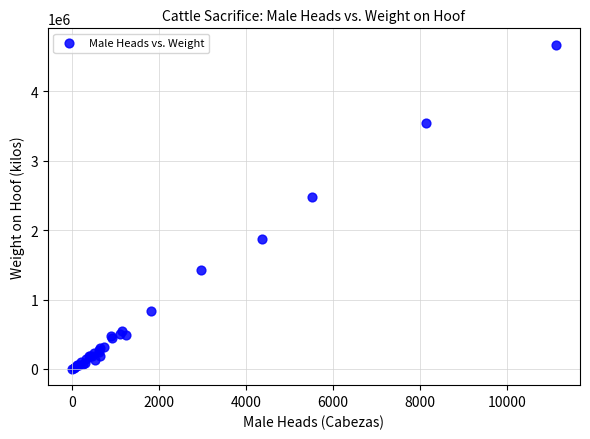

What Y value in the scatter plot is closest to 2336460?

2480850